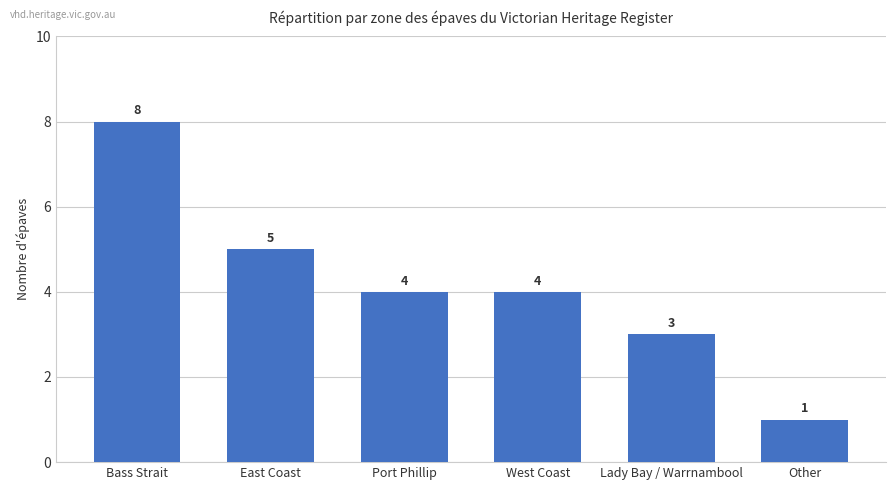

What is the sum of all values?

25